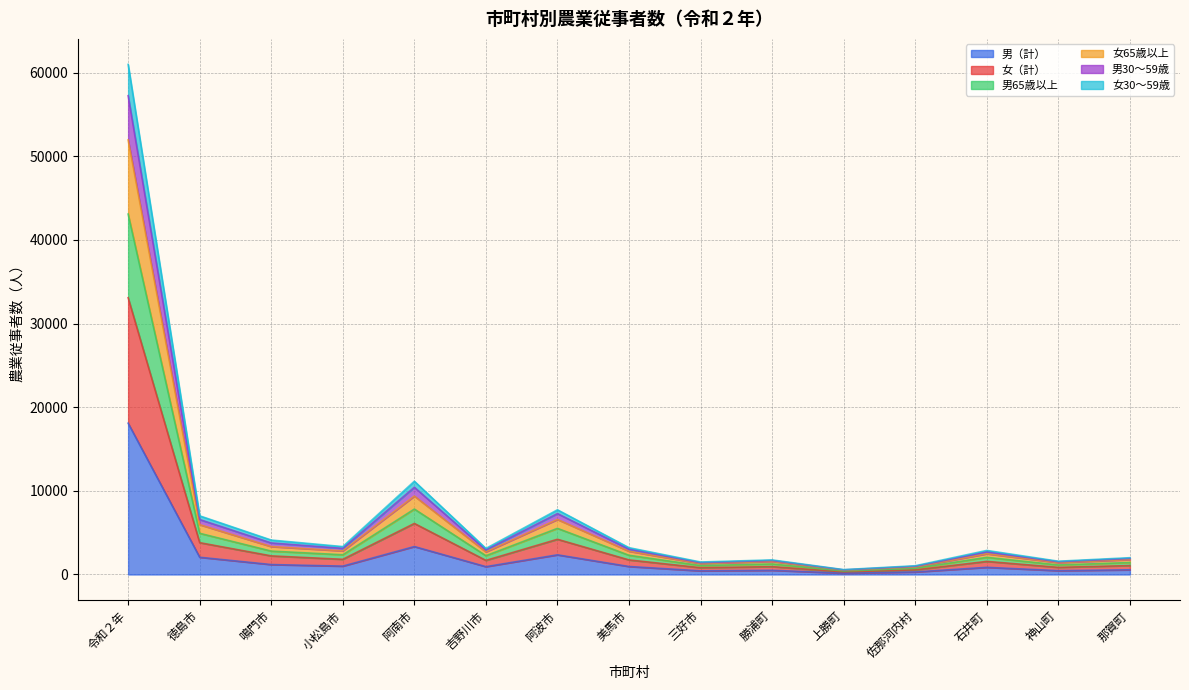

True or false: 男30～59歳 has a value of 1311 at 神山町.

False